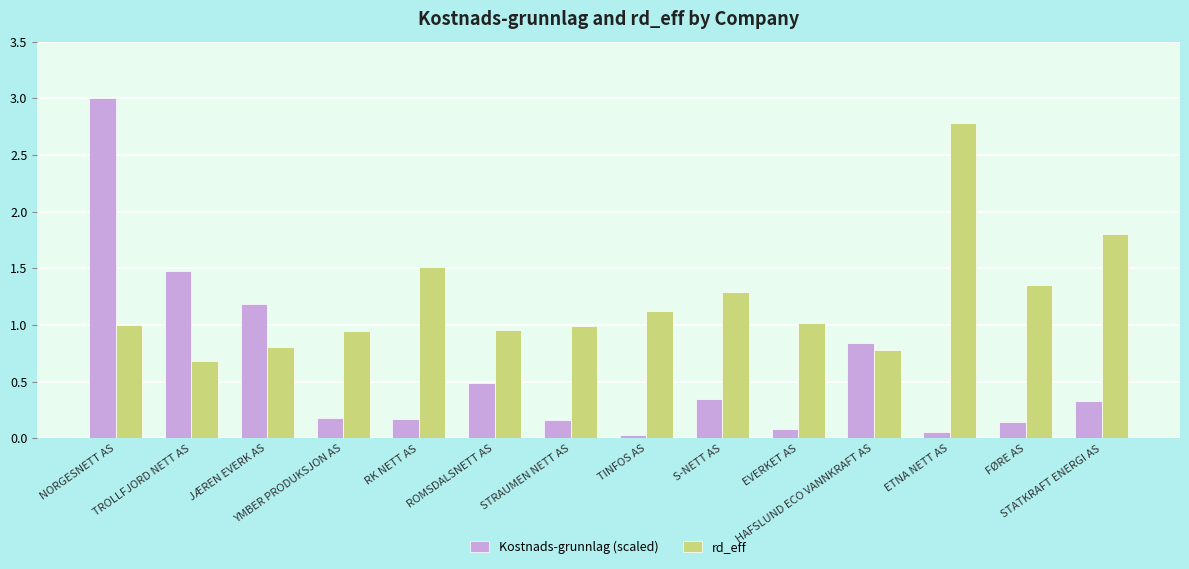

What is the maximum value shown in the chart?

3.0